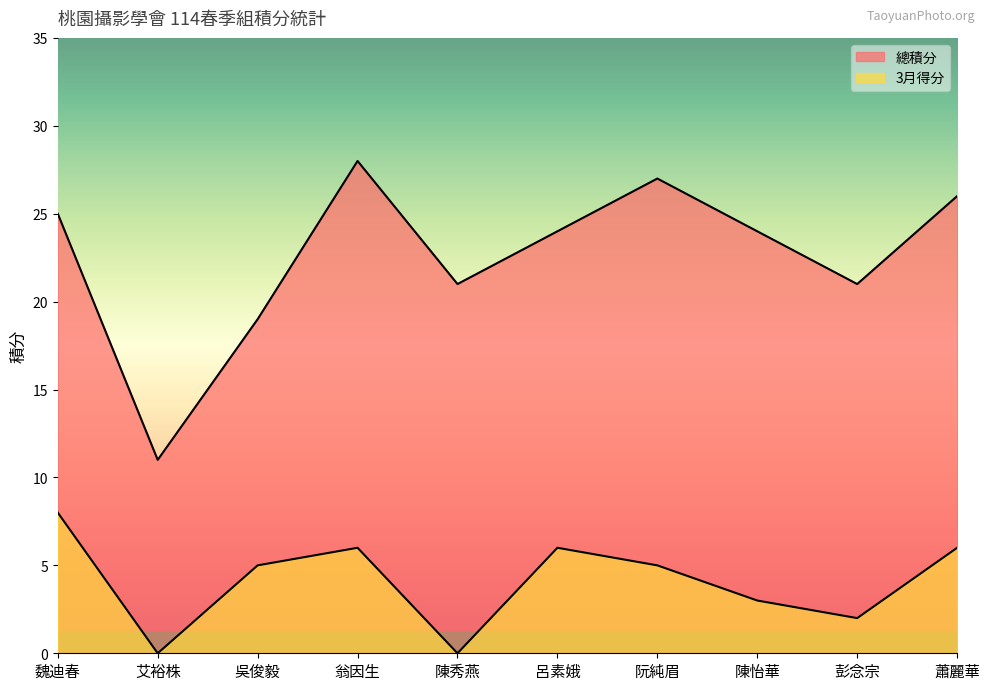

How many 得分 values are between 2 and 6?

7